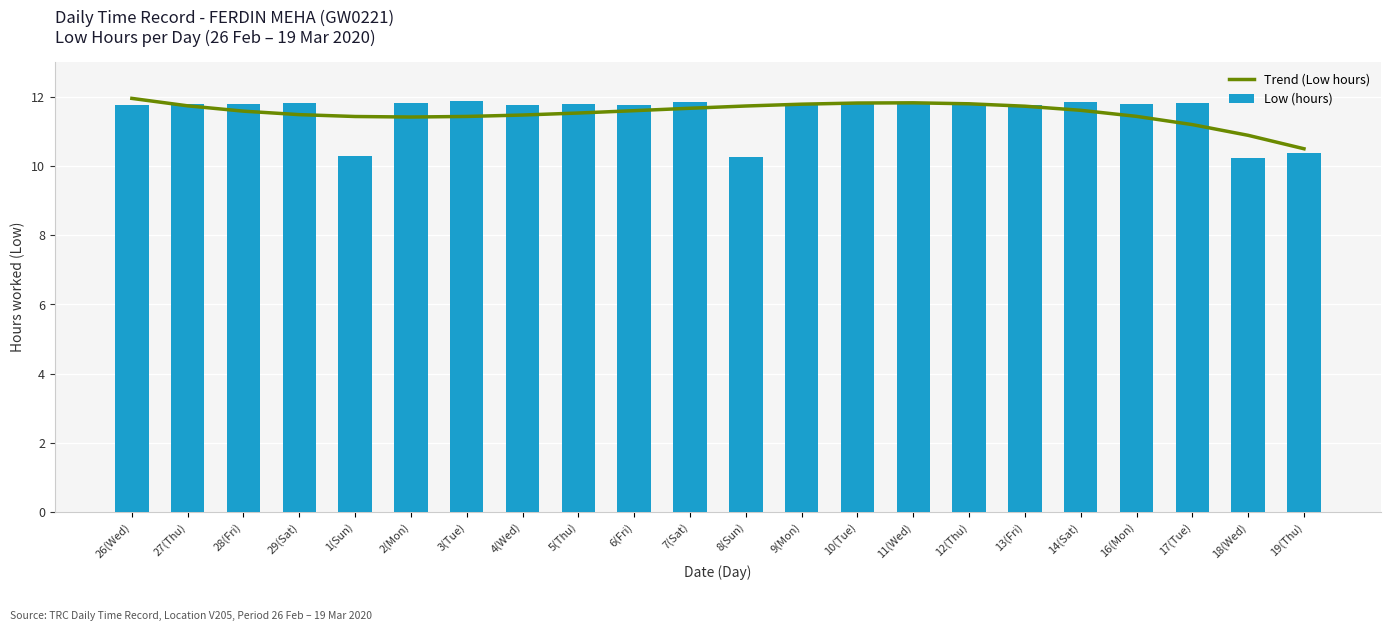

What is the maximum value for Low (hours)?

11.9